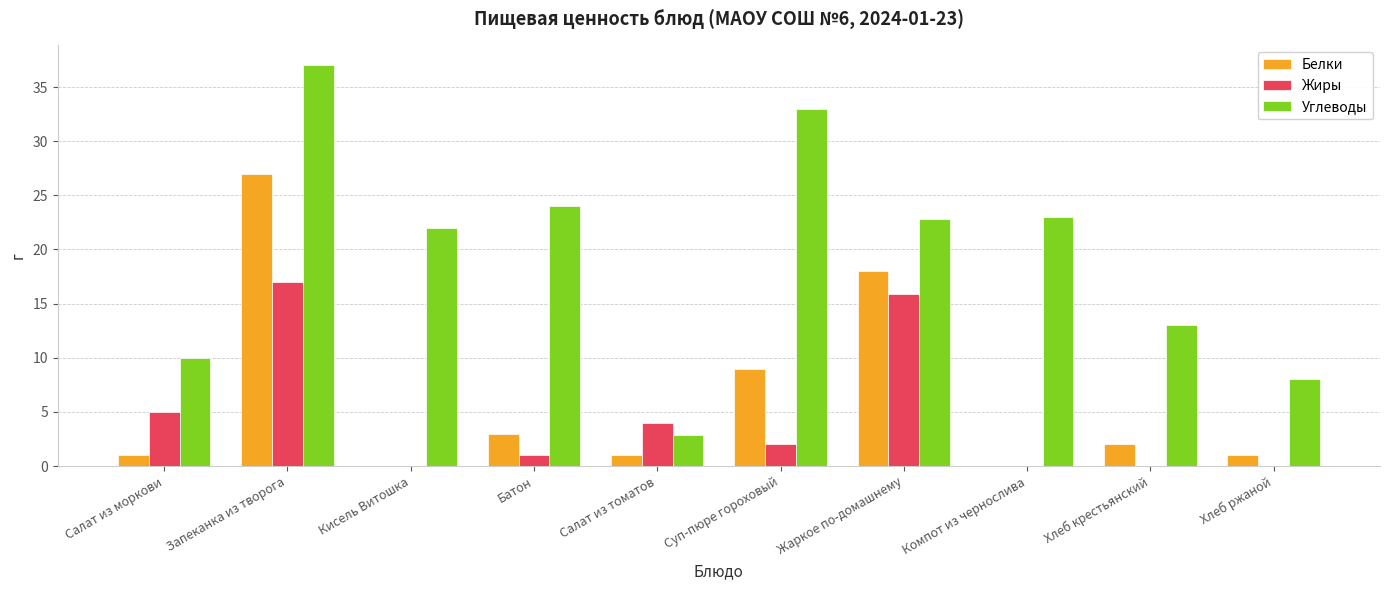

Is it true that Углеводы equals 2.3 at Салат из моркови?

False